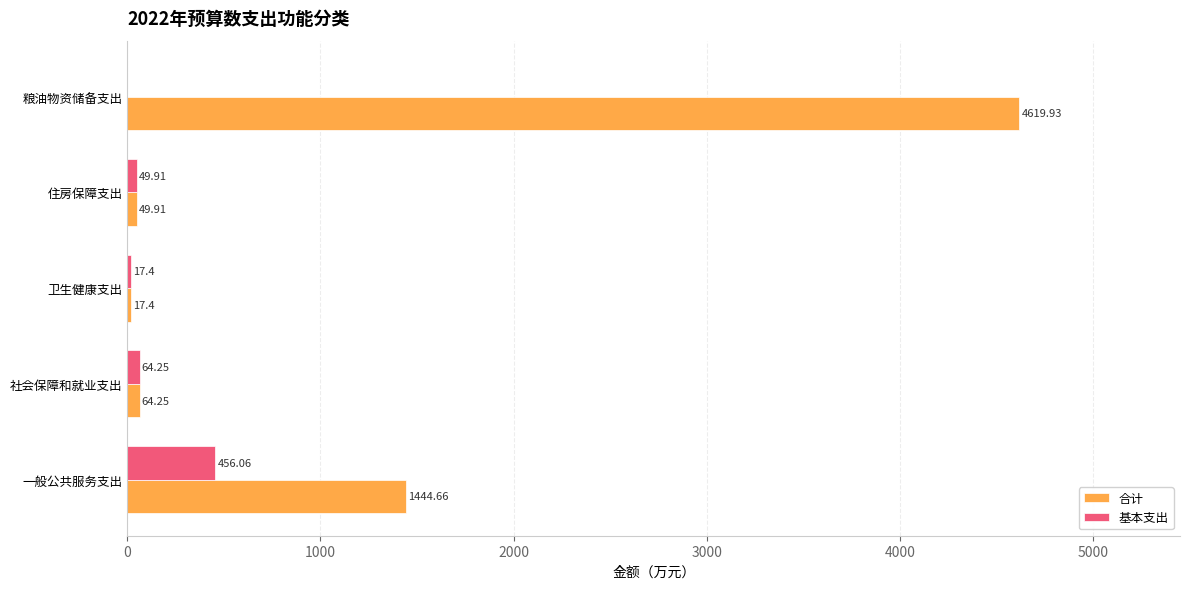

What is the sum of all 合计 values?

6196.2